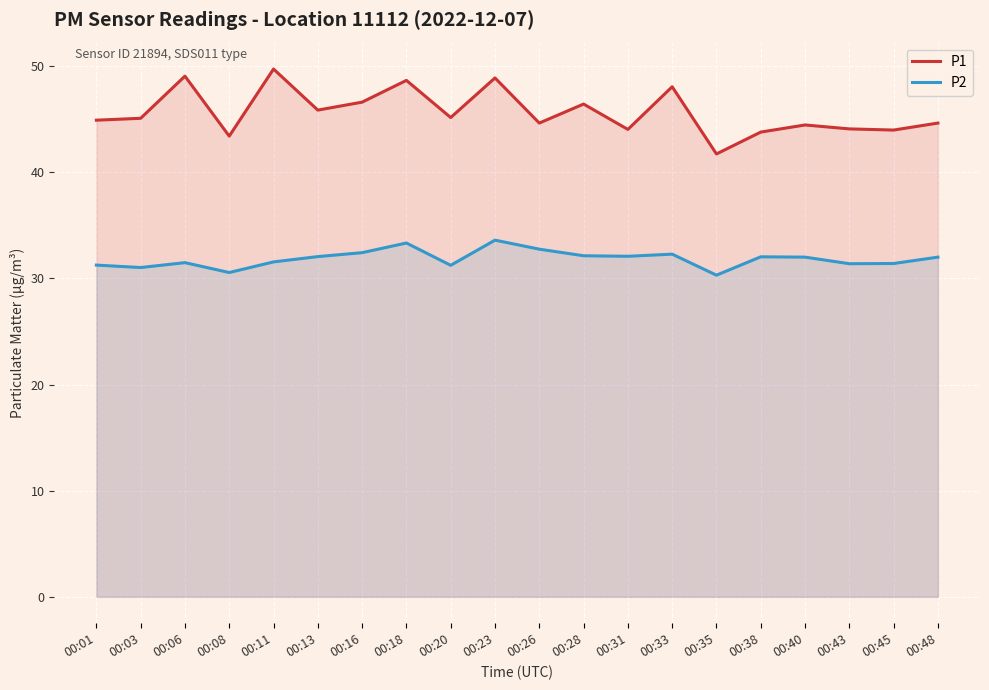

Is it true that P1 equals 18.0 at 00:16?

False